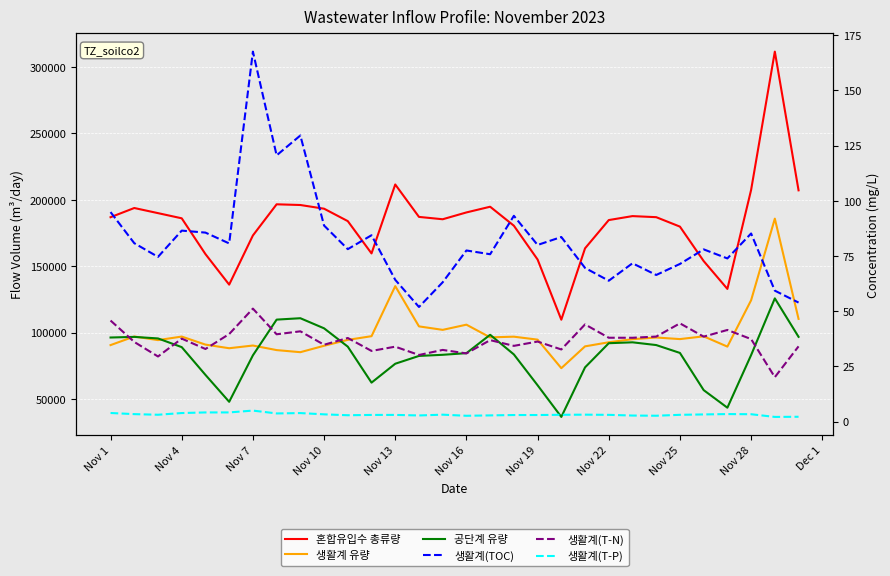

What is the value of the 생활계(TOC) point at the 14th from the left?

51.9